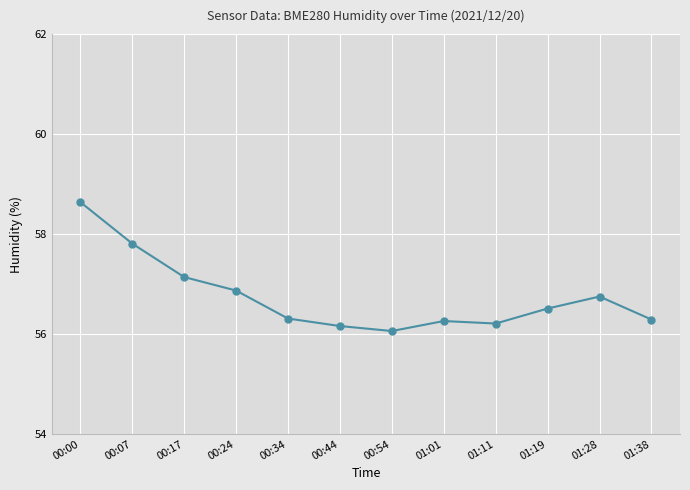

The value at 01:01 is 56.3. True or false?

True